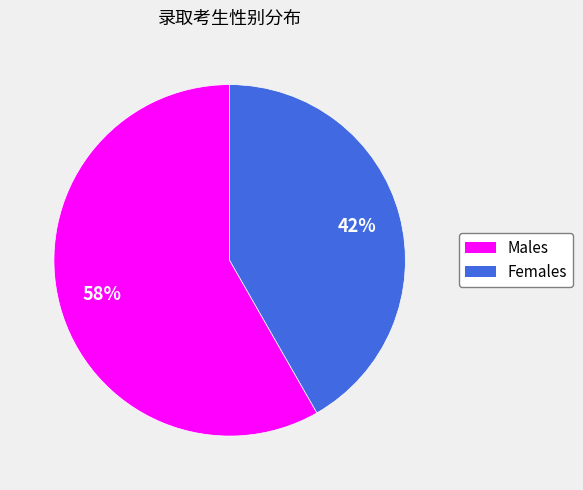

To the nearest percent, what is the average slice percentage?

50%